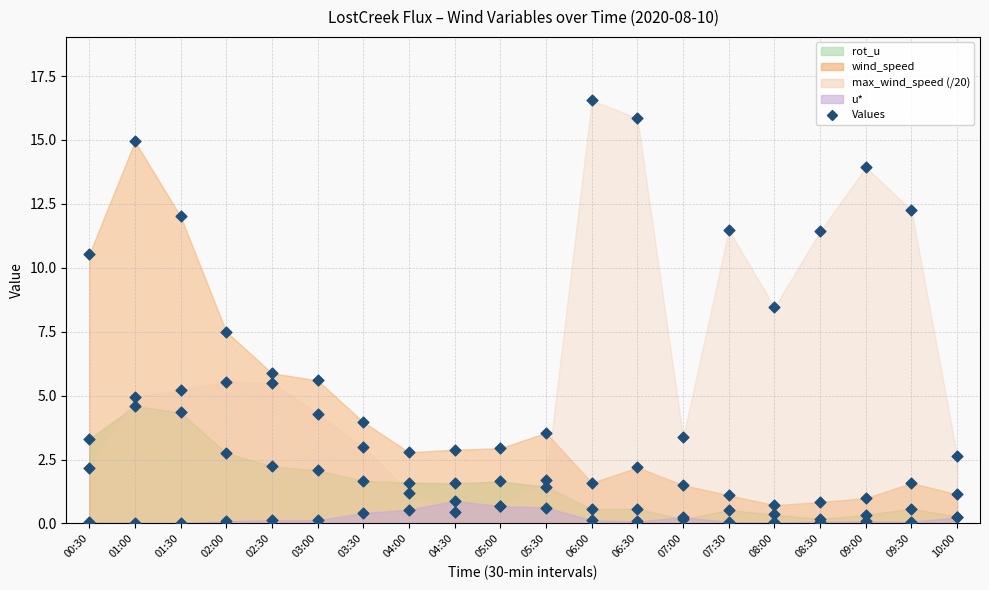

Which series reaches the maximum Y coordinate?

max_wind_speed